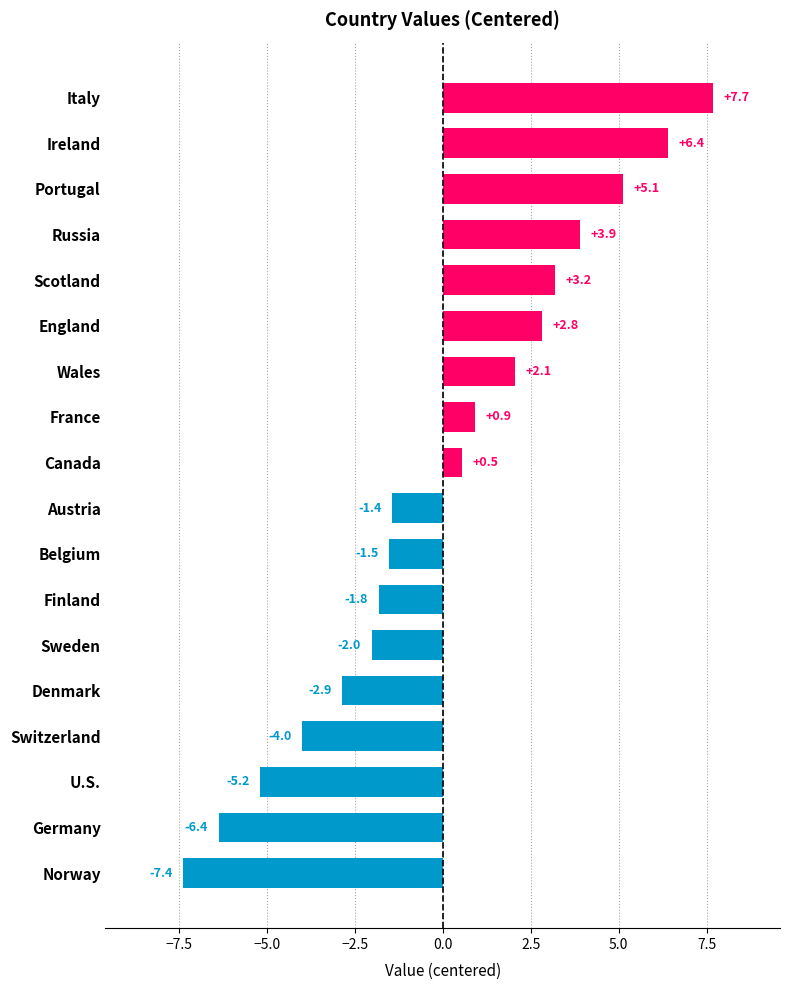

List the labels in order of value, largest first.

Italy, Ireland, Portugal, Russia, Scotland, England, Wales, France, Canada, Austria, Belgium, Finland, Sweden, Denmark, Switzerland, U.S., Germany, Norway